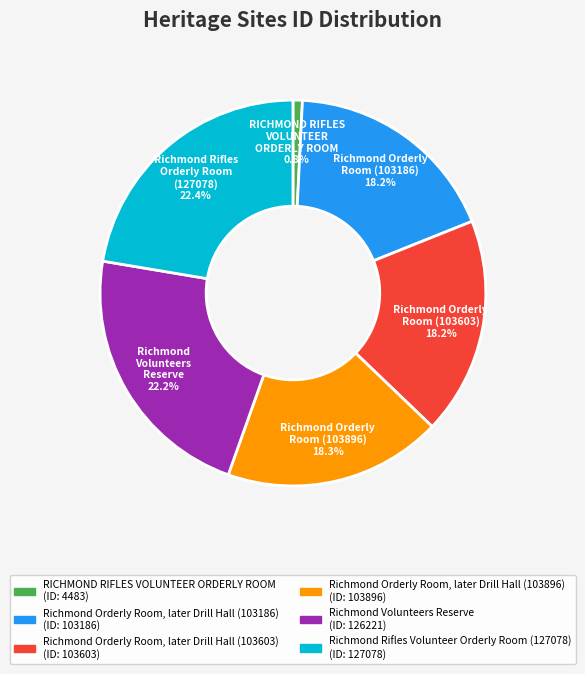

Does any single category account for the majority?

No